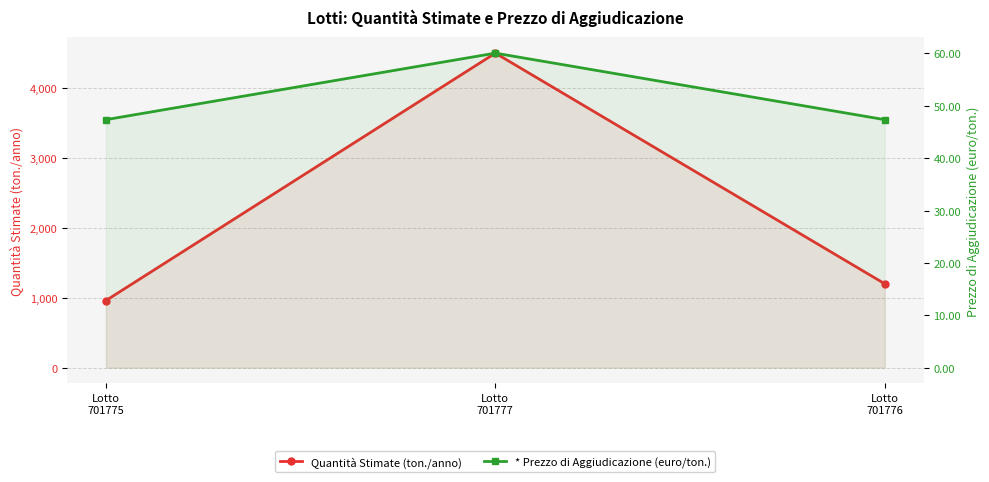

Does the chart have visible grid lines?

Yes